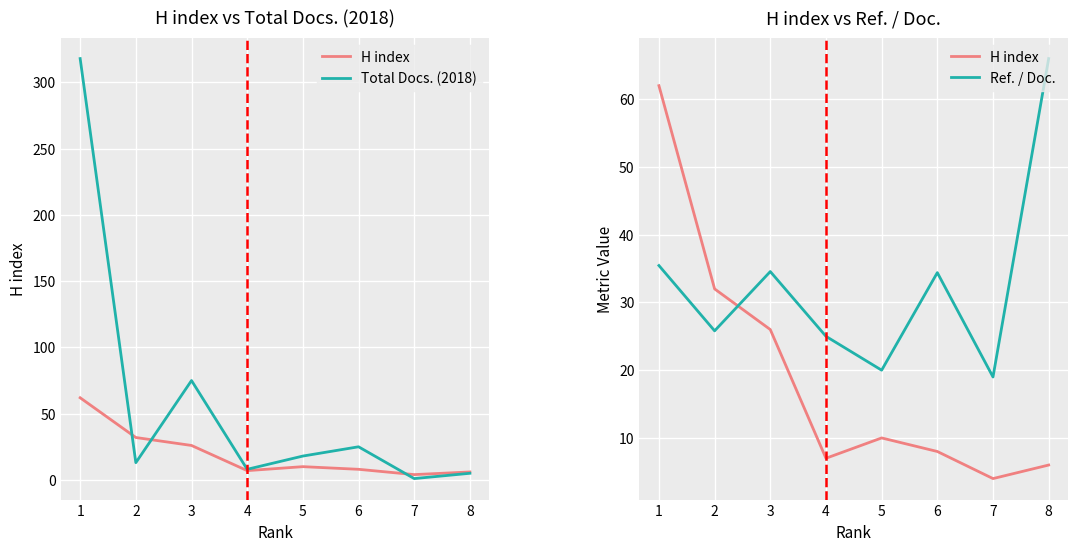

Count the number of categories in the chart.

8